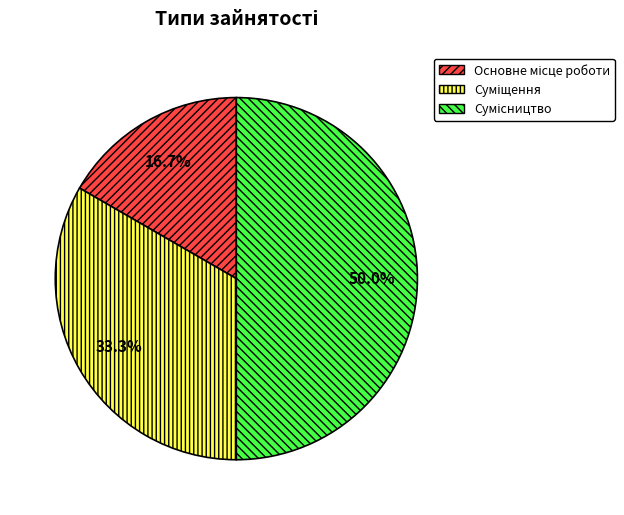

How many slices are in this pie chart?

3